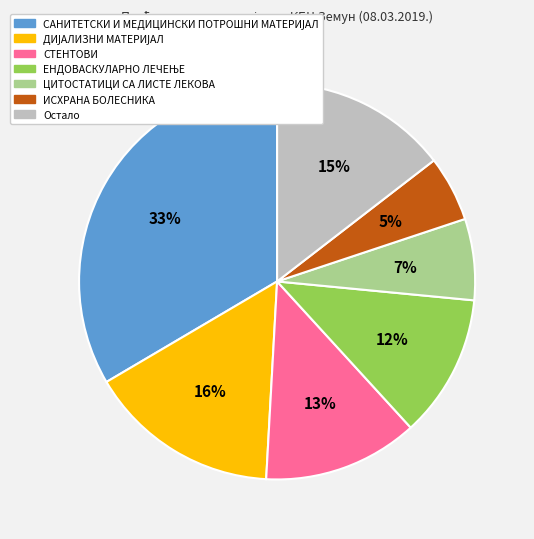

Does any single category account for the majority?

No